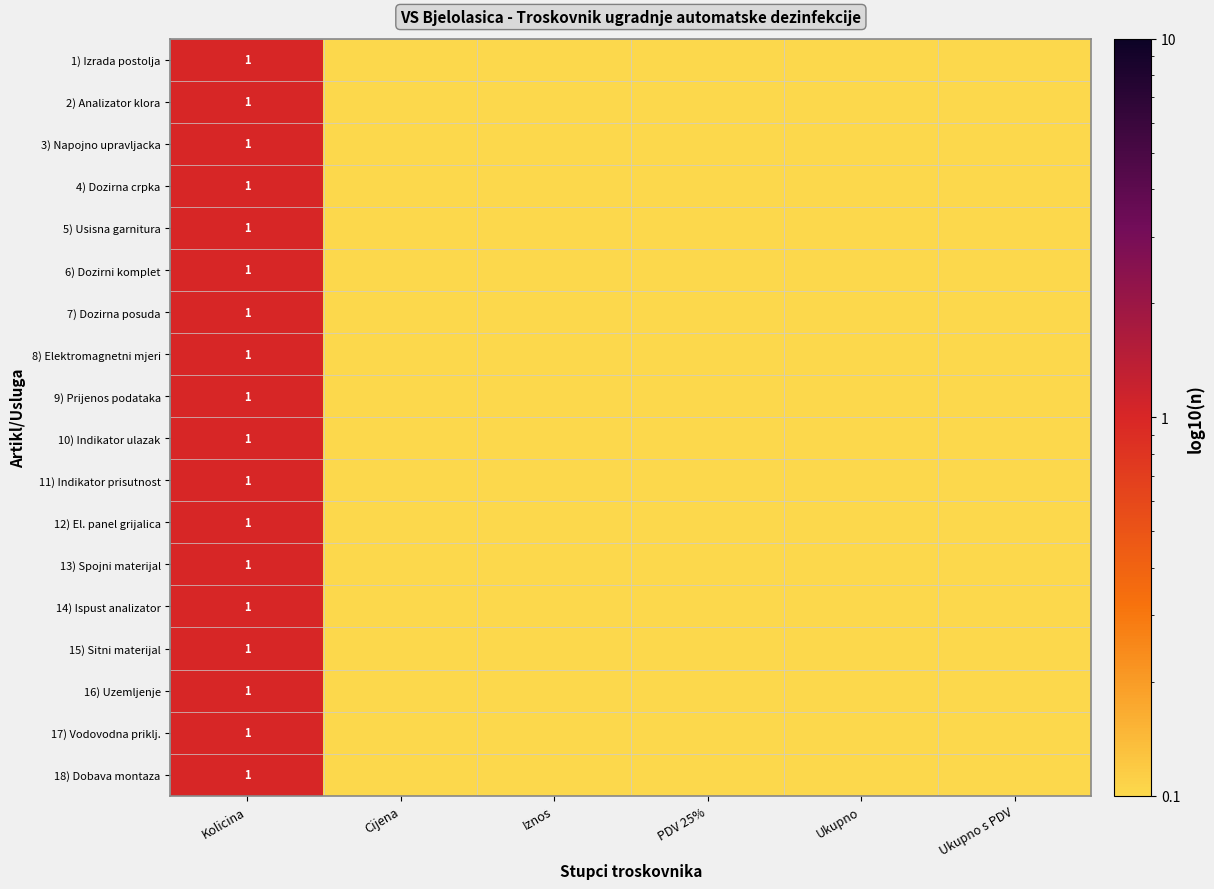

List the series in order of their peak value, lowest first.

1) Izrada postolja, 2) Analizator klora, 3) Napojno upravljacka, 4) Dozirna crpka, 5) Usisna garnitura, 6) Dozirni komplet, 7) Dozirna posuda, 8) Elektromagnetni mjeri, 9) Prijenos podataka, 10) Indikator ulazak, 11) Indikator prisutnost, 12) El. panel grijalica, 13) Spojni materijal, 14) Ispust analizator, 15) Sitni materijal, 16) Uzemljenje, 17) Vodovodna priklj., 18) Dobava montaza